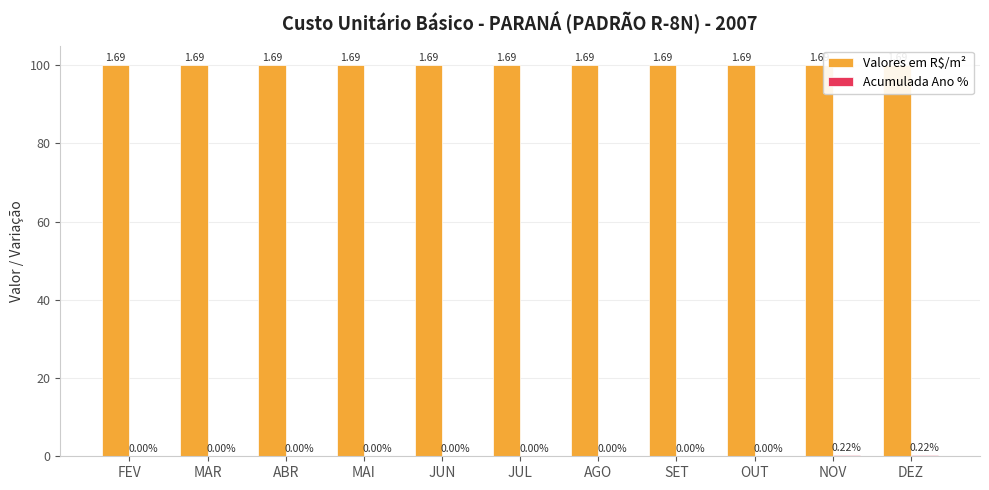

At how many categories does at least one series exceed 0?

11